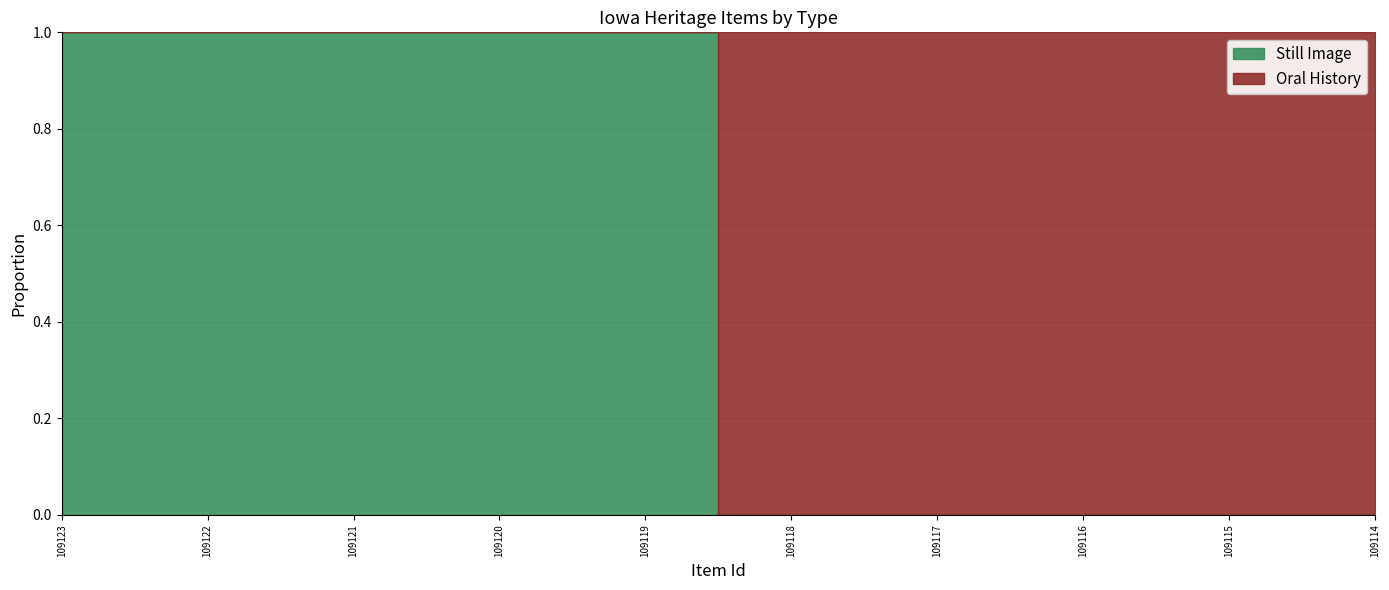

How many times do Oral History and Still Image cross each other?

1